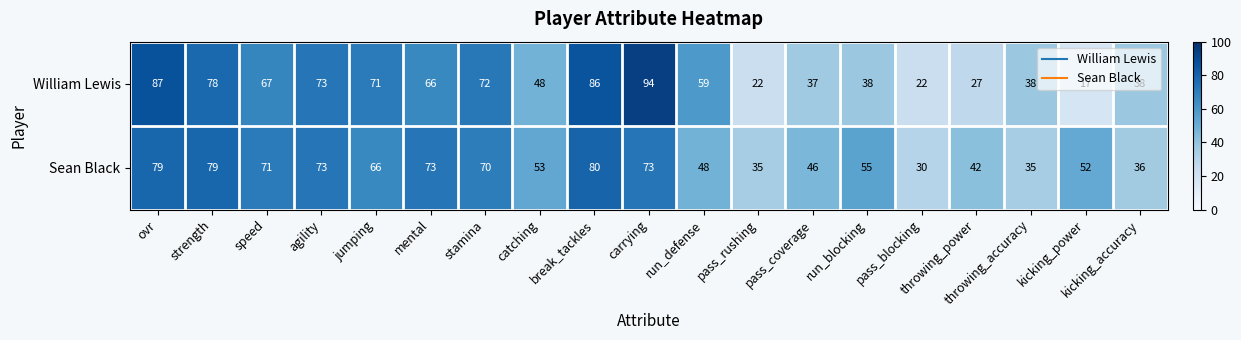

Is the value of Sean Black at run_defense greater than the value of William Lewis at strength?

No